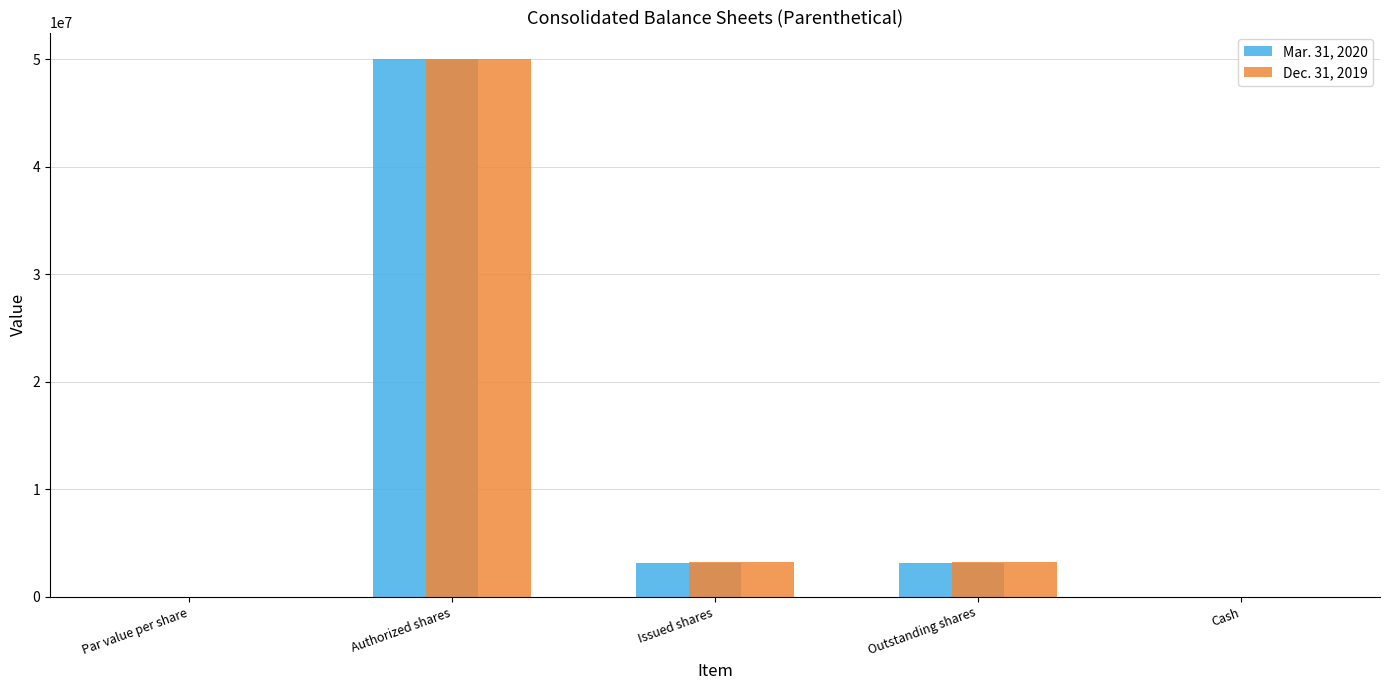

Is the value of Dec. 31, 2019 at Par value per share greater than the value of Mar. 31, 2020 at Issued shares?

No